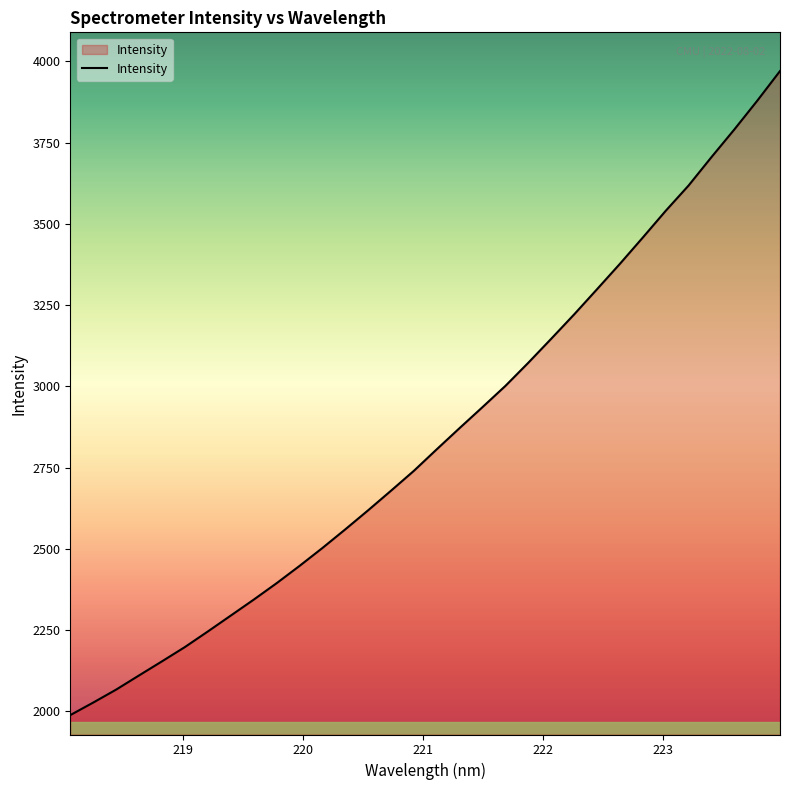

What is the greatest value displayed?

3969.9